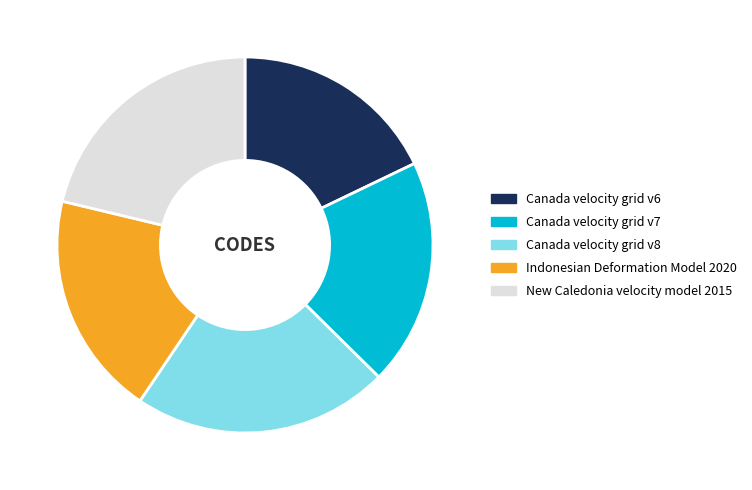

Approximately how many times larger is the value at New Caledonia velocity model 2015 compared to Canada velocity grid v7?

1.1